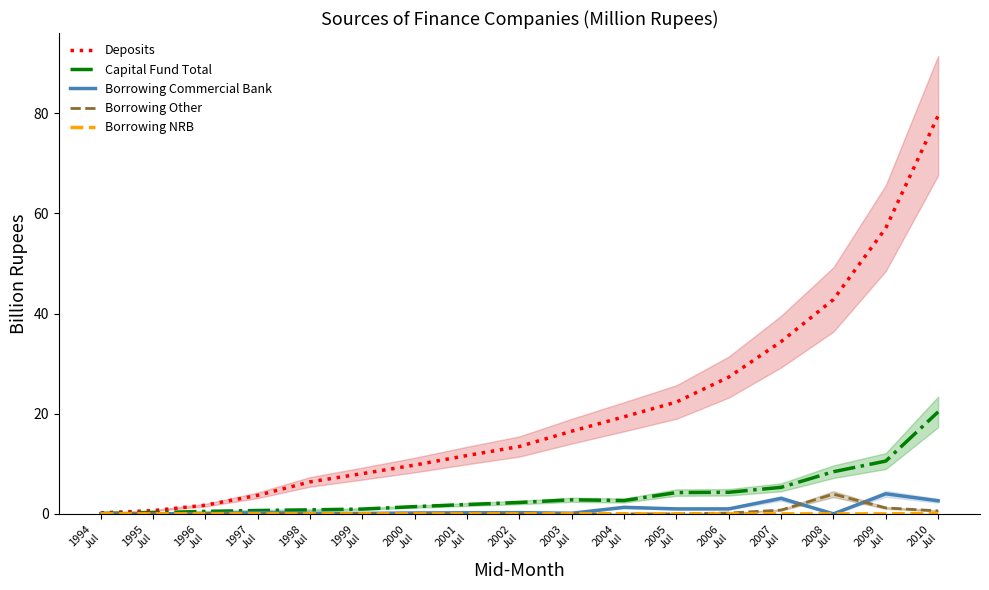

Does the chart display data point markers on the line(s)?

No